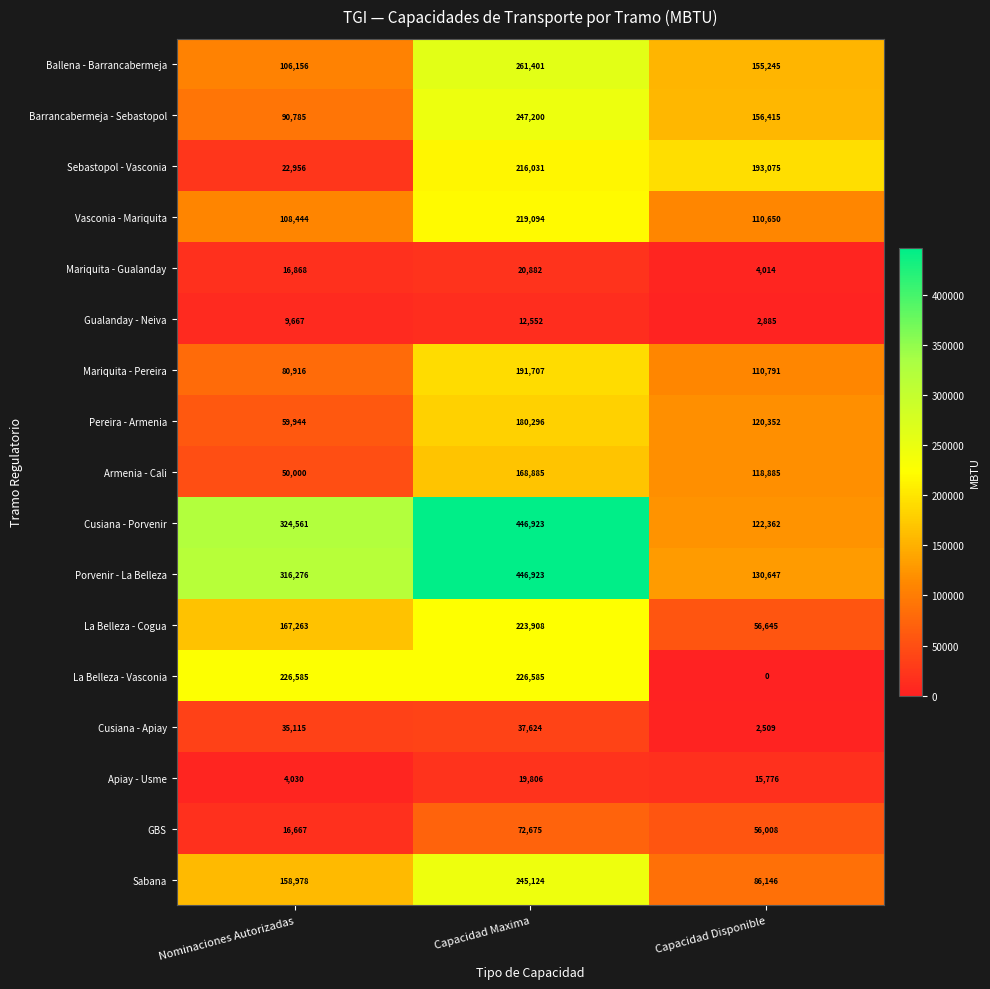

At which category is the sum across all series the highest?

Capacidad Maxima